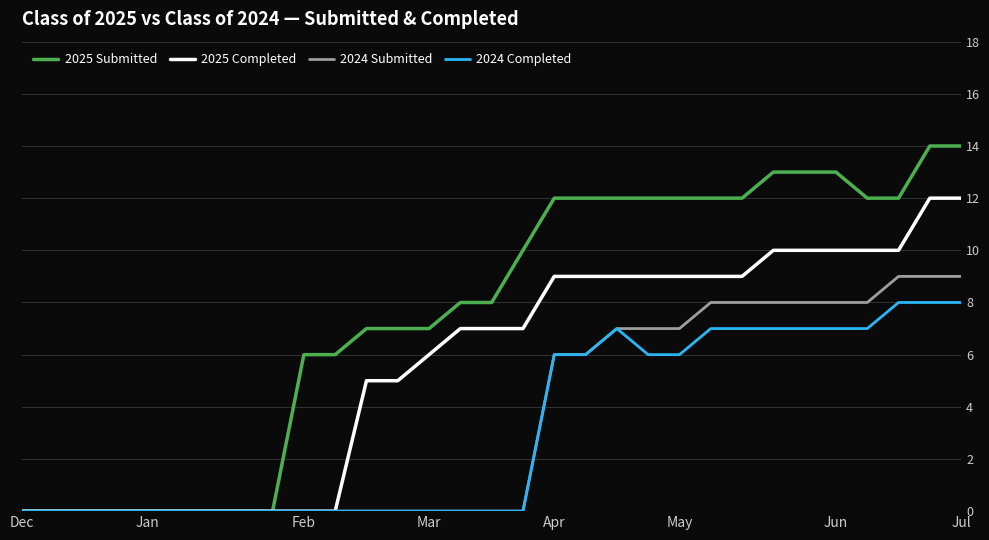

Reading left to right, list all the values displayed in this chart.

2025 Submitted: 0	0	0	0	0	0	0	0	0	6	6	7	7	7	8	8	10	12	12	12	12	12	12	12	13	13	13	12	12	14	14
2025 Completed: 0	0	0	0	0	0	0	0	0	0	0	5	5	6	7	7	7	9	9	9	9	9	9	9	10	10	10	10	10	12	12
2024 Submitted: 0	0	0	0	0	0	0	0	0	0	0	0	0	0	0	0	0	6	6	7	7	7	8	8	8	8	8	8	9	9	9
2024 Completed: 0	0	0	0	0	0	0	0	0	0	0	0	0	0	0	0	0	6	6	7	6	6	7	7	7	7	7	7	8	8	8